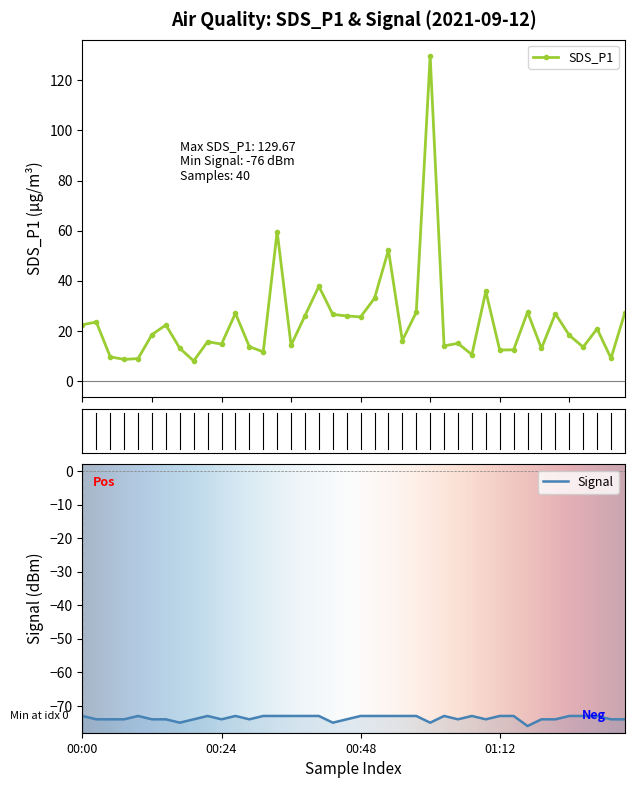

Is this an area chart (filled region under the line)?

No